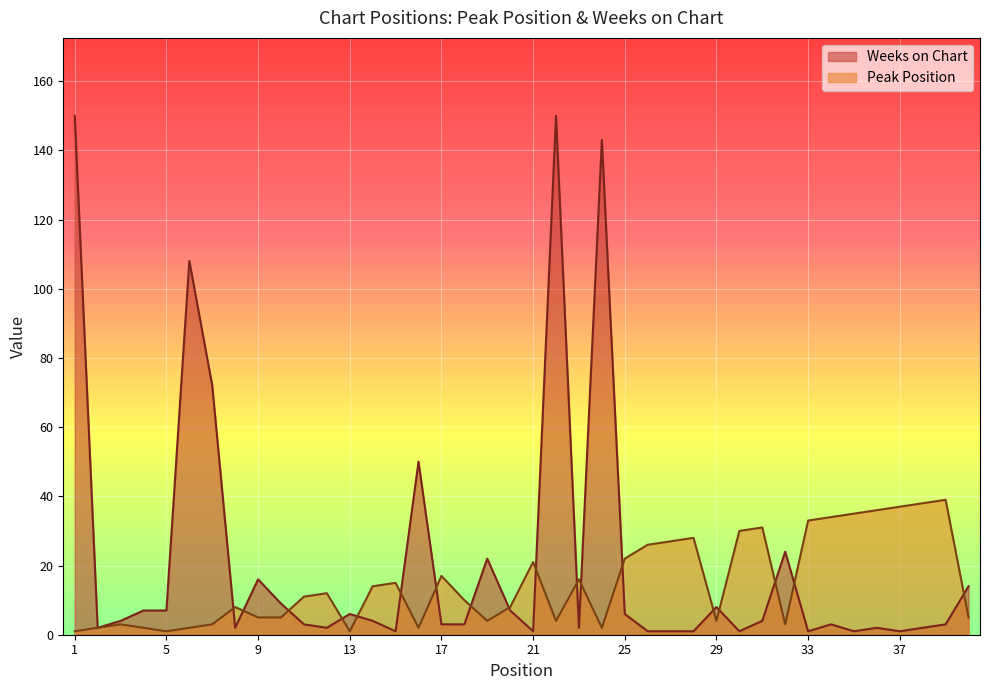

What value does the Weeks on Chart series have at 9?

16